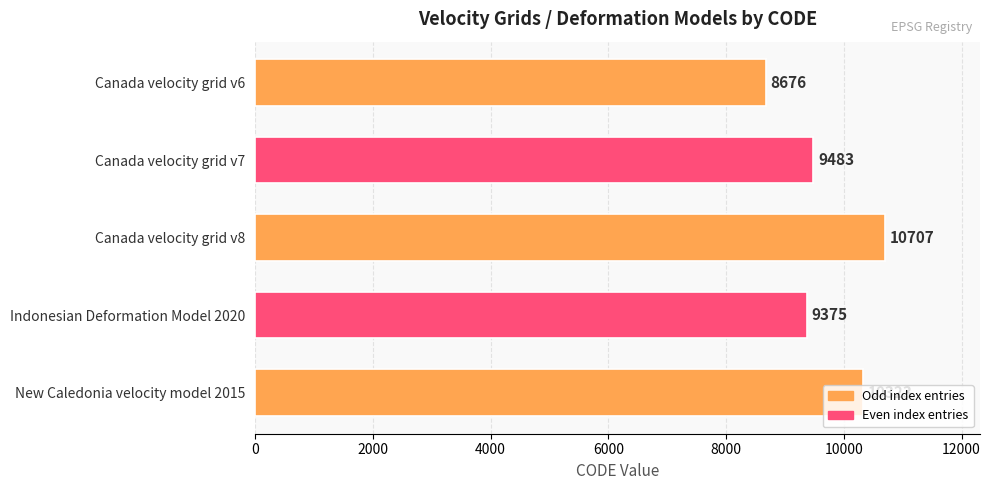

What is the sum of the values at Indonesian Deformation Model 2020 and Canada velocity grid v7?

18858